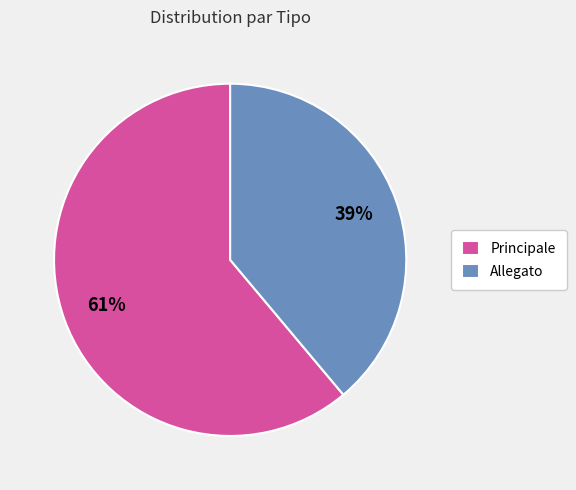

Between Principale and Allegato, which is larger?

Principale